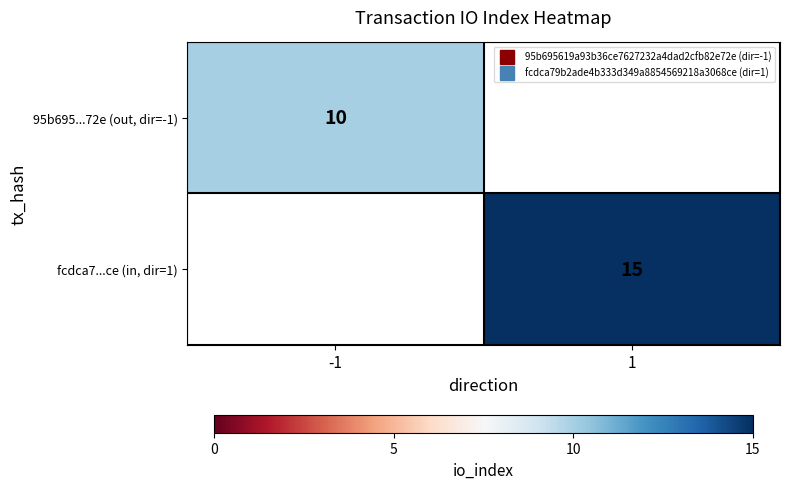

What is the maximum value shown in the chart?

15.0